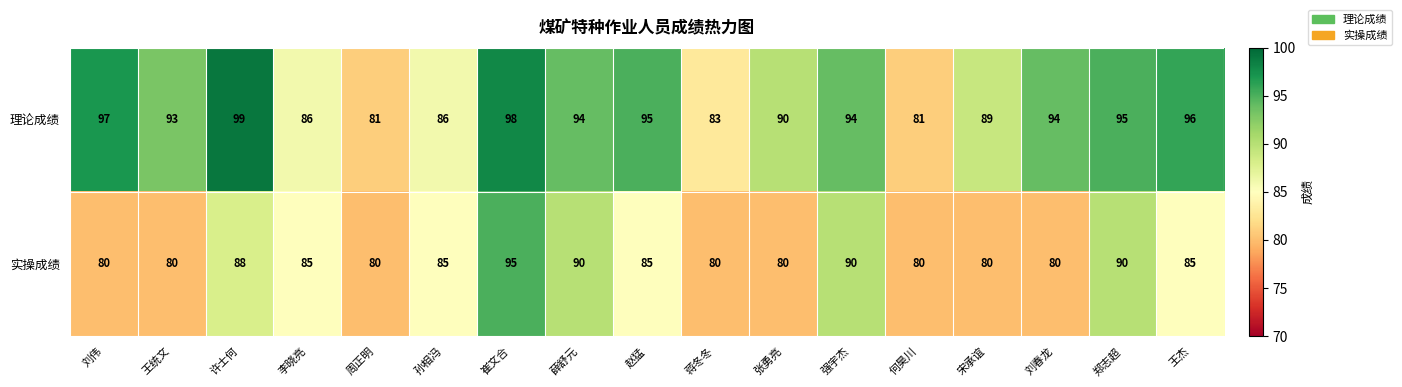

Which category has the highest value in the 理论成绩 series?

许士何